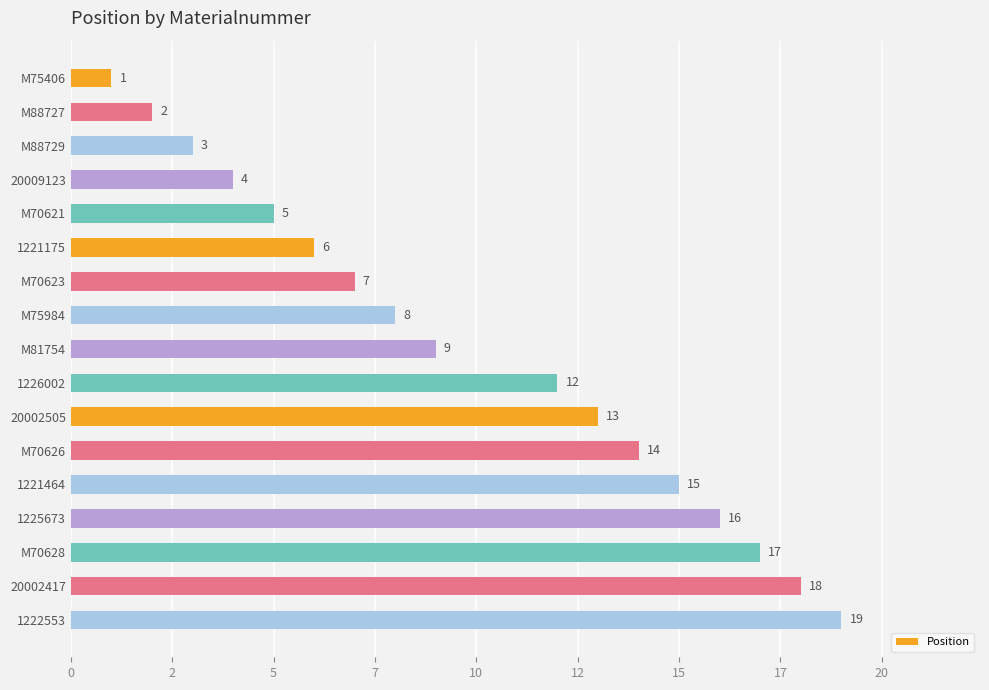

What is the greatest value displayed?

19